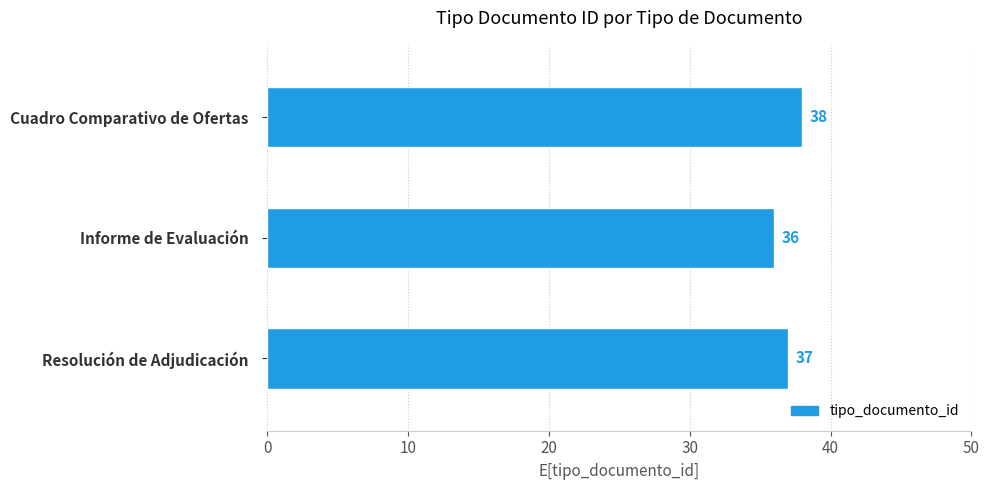

Which label corresponds to the smallest value in the chart?

Informe de Evaluación